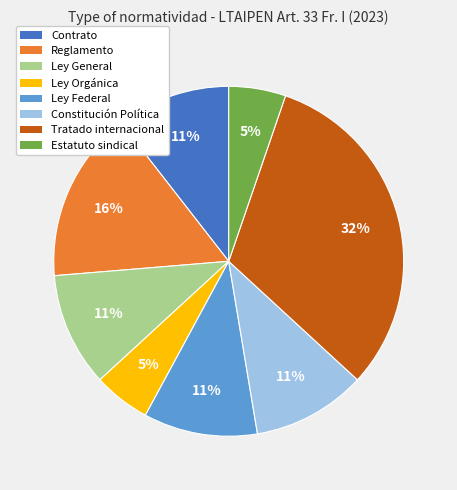

Combined, do Ley Orgánica and Tratado internacional account for over 50%?

No